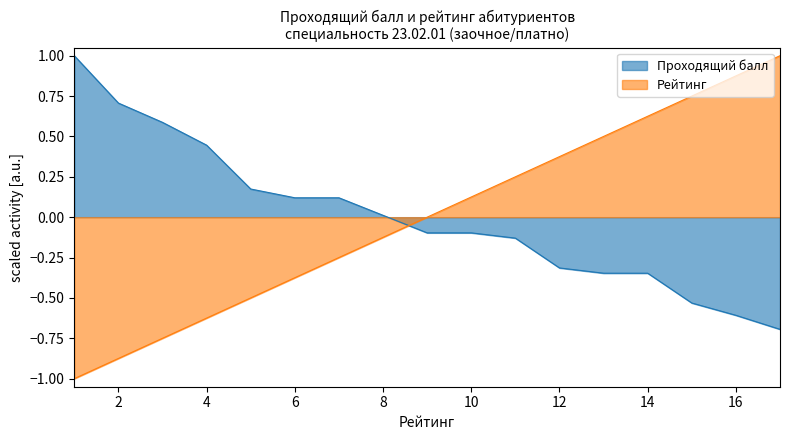

Where do Проходящий балл and Рейтинг first cross each other?

8 and 9